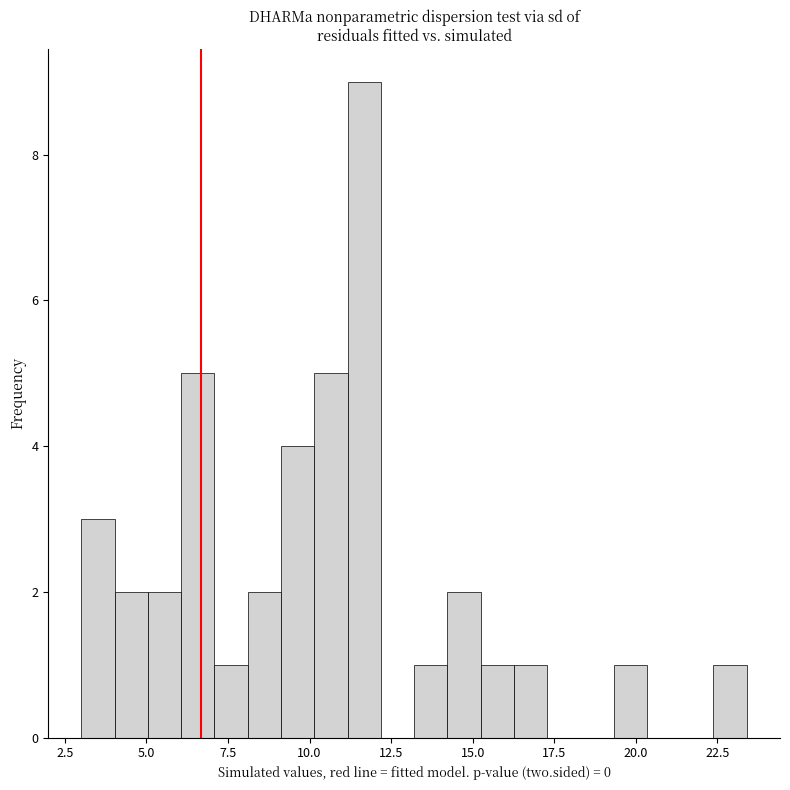

Read against the x-axis, roughly where is the centre of the tallest bar?

11.5